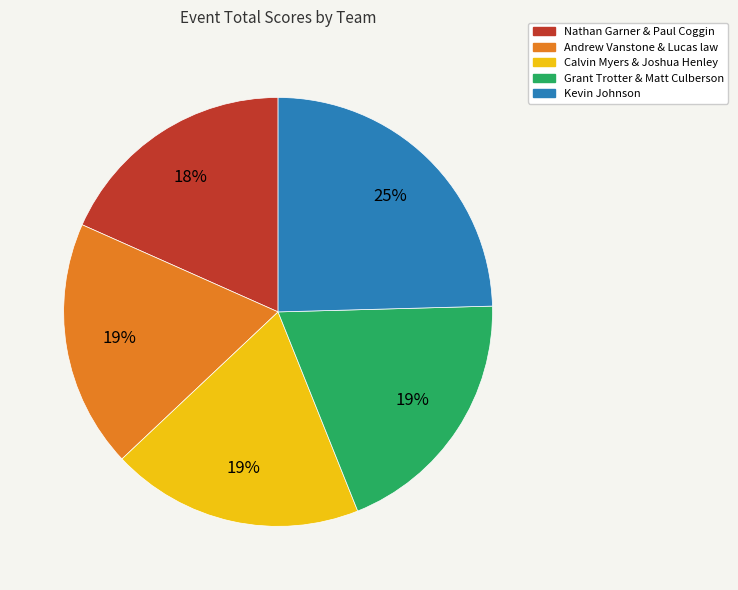

Which slice is the largest?

Kevin Johnson